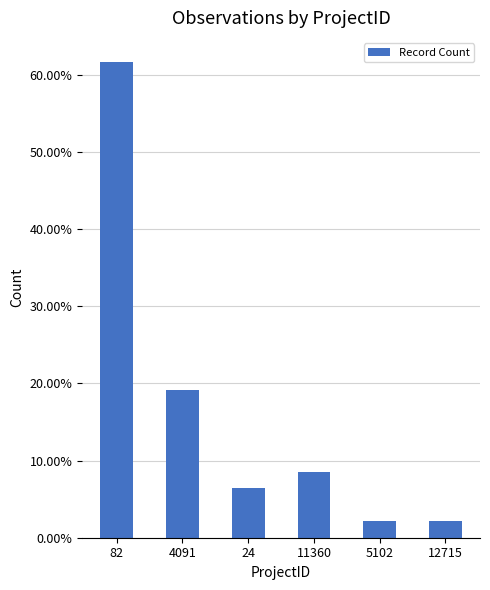

At which category does the chart reach its minimum across all series?

5102